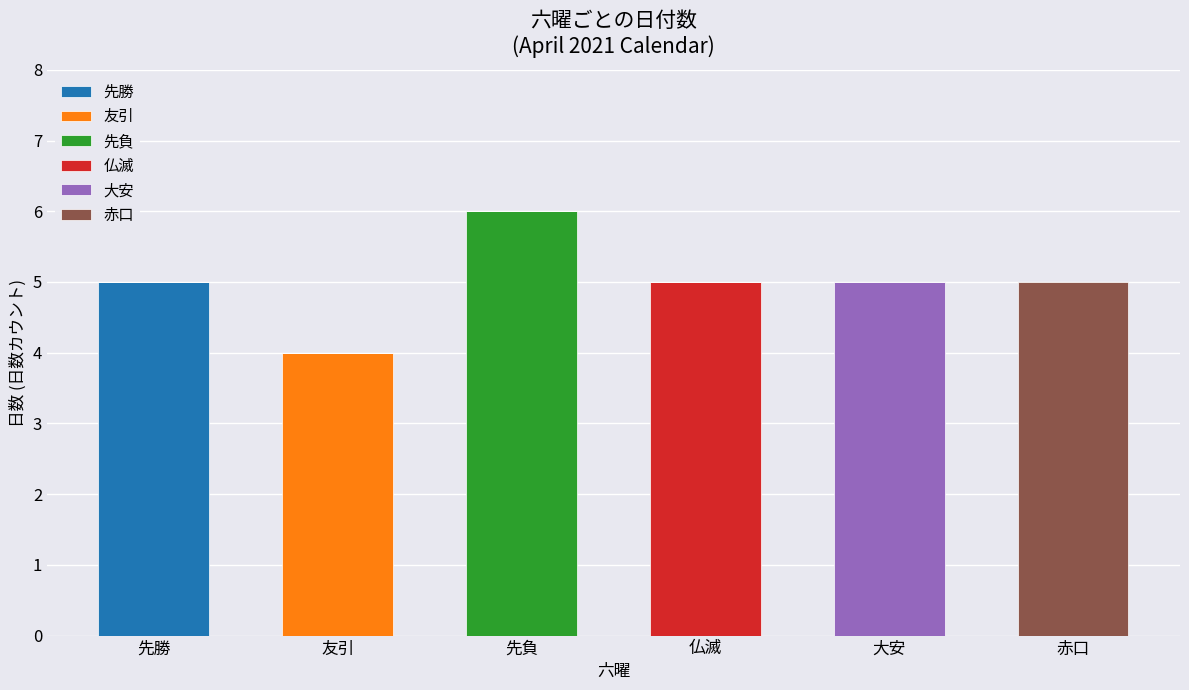

What is the total value across all series at 先勝?

5